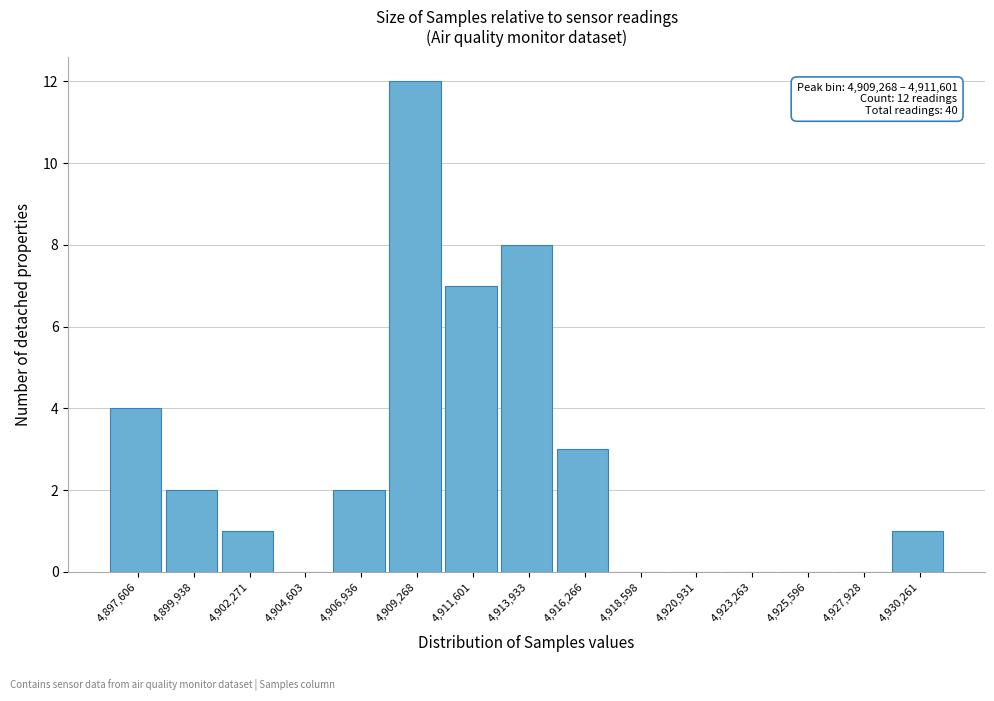

Reading left to right, list all the values displayed in this chart.

4,897,606=4	4,899,938=2	4,902,271=1	4,904,603=0	4,906,936=2	4,909,268=12	4,911,601=7	4,913,933=8	4,916,266=3	4,918,598=0	4,920,931=0	4,923,263=0	4,925,596=0	4,927,928=0	4,930,261=1